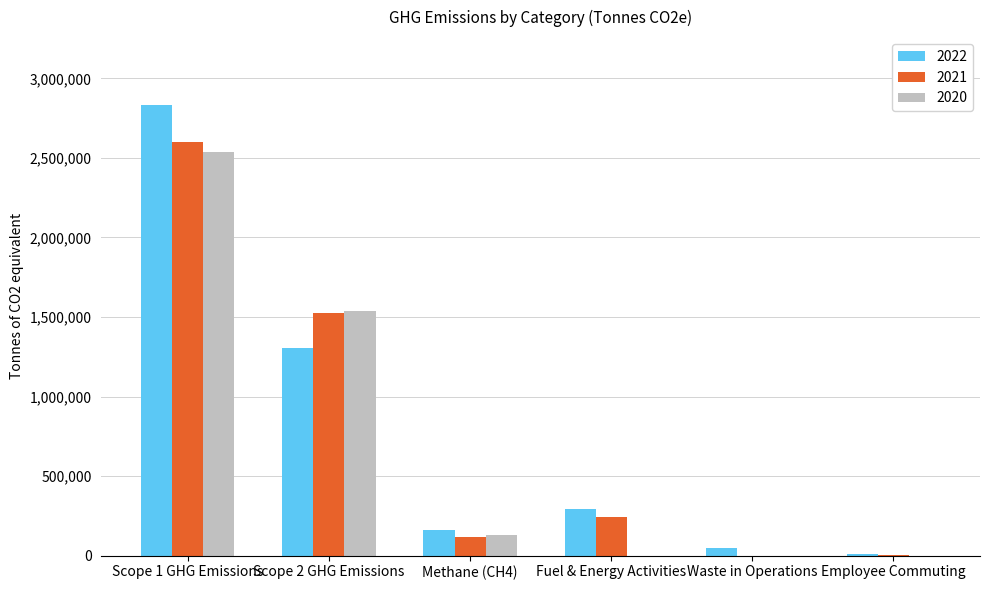

Is the value of 2022 at Scope 2 GHG Emissions greater than the value of 2021 at Scope 1 GHG Emissions?

No